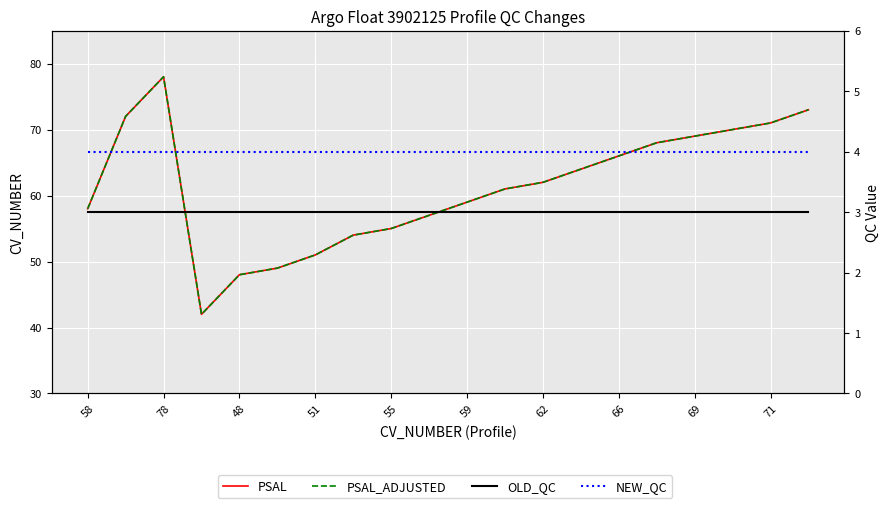

The value of OLD_QC at 69 is 5. True or false?

False